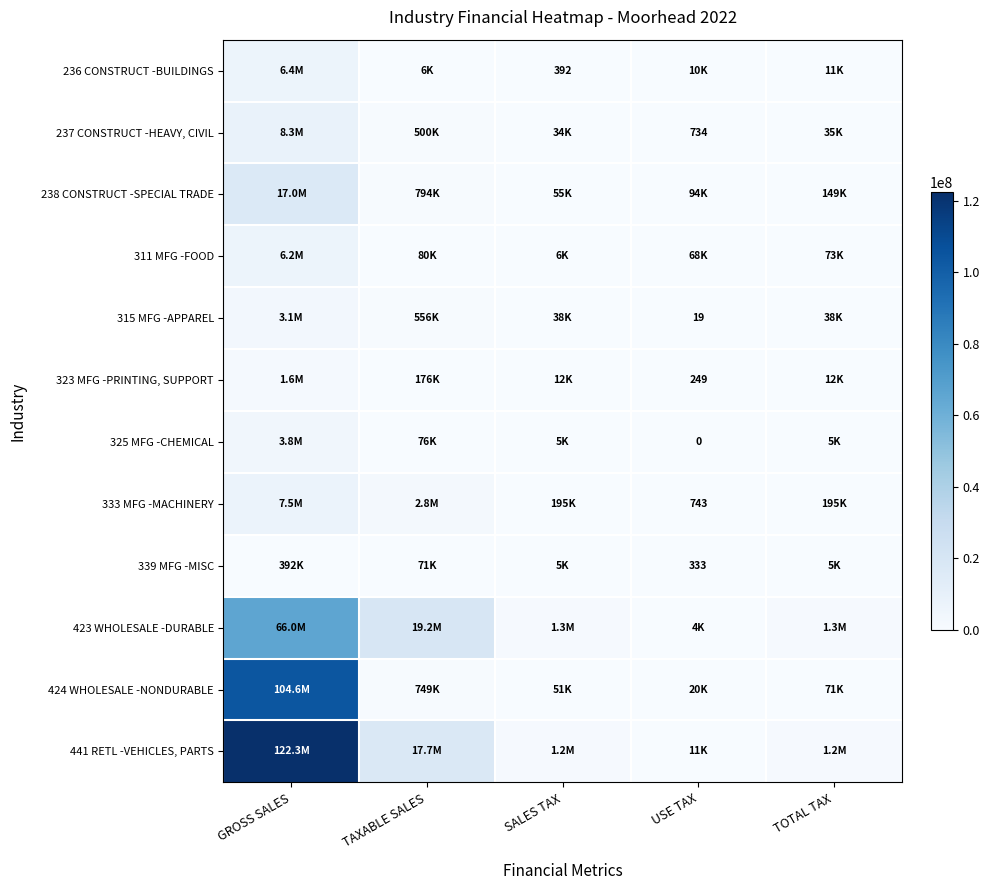

The value of 237 CONSTRUCT -HEAVY, CIVIL at USE TAX is 734. True or false?

True